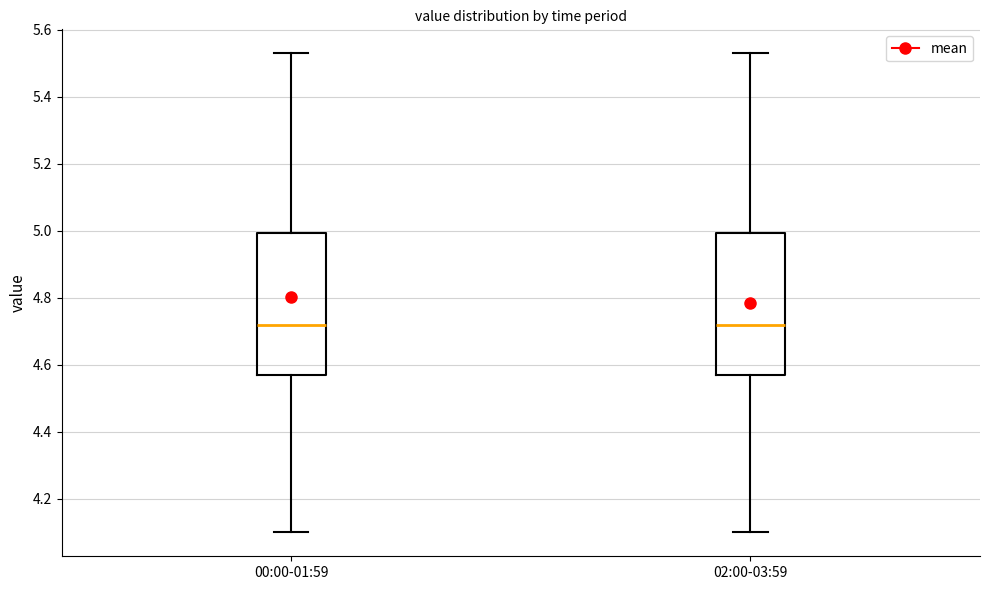

Reading left to right, transcribe this box plot: for each box, give where its median line is, the range the box spans, and where its two whiskers end, as read against the y-axis. The values are not printed on the chart, so give them approximately, as read against the axis.

00:00-01:59: median 4.72, box 4.58 to 5.00, whiskers 4.10 to 5.54
02:00-03:59: median 4.72, box 4.58 to 5.00, whiskers 4.10 to 5.54